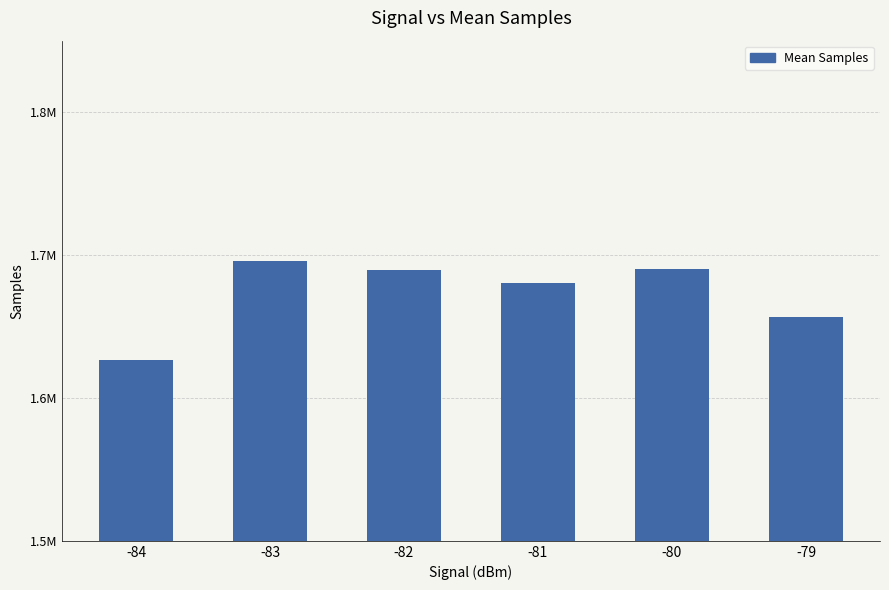

The value at -81 is 1680174. True or false?

True